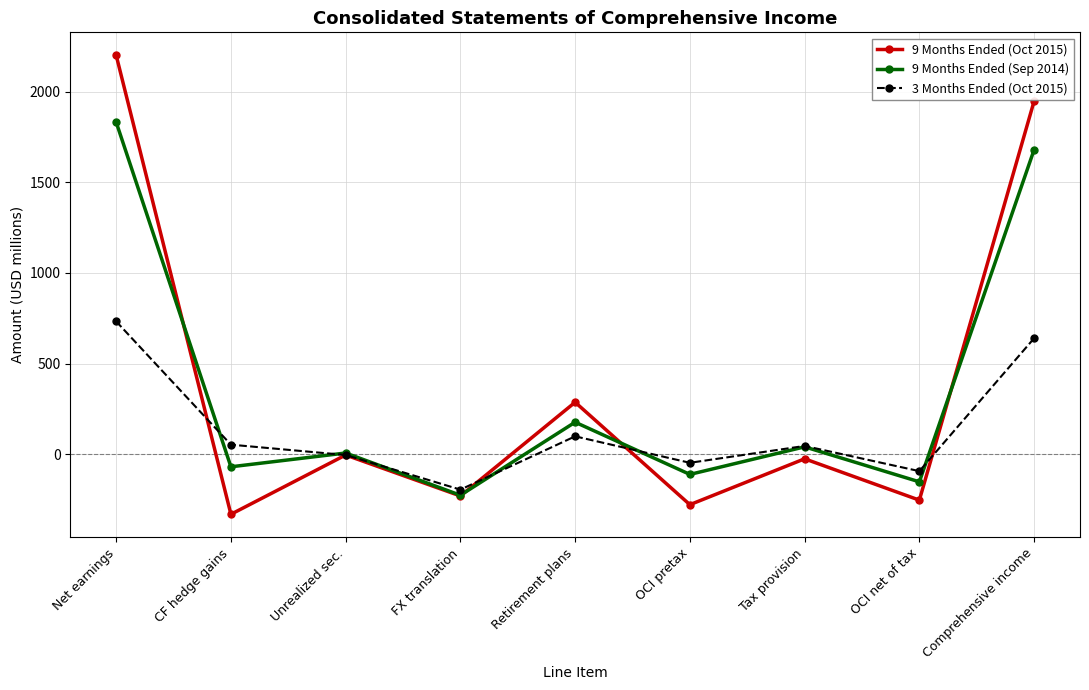

What position from the right is Unrealized sec.?

7